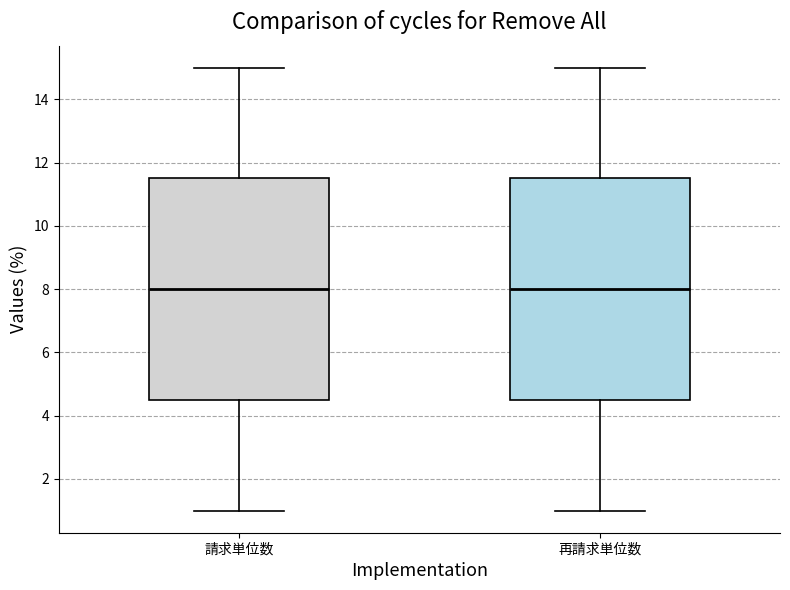

Reading left to right, read every box against the y-axis: the position of its median line, the range the box covers, and the ends of its whiskers. The values are not printed on the chart, so give them approximately, as read against the axis.

請求単位数: median 8.0, box 4.6 to 11.6, whiskers 1.0 to 15.0
再請求単位数: median 8.0, box 4.6 to 11.6, whiskers 1.0 to 15.0